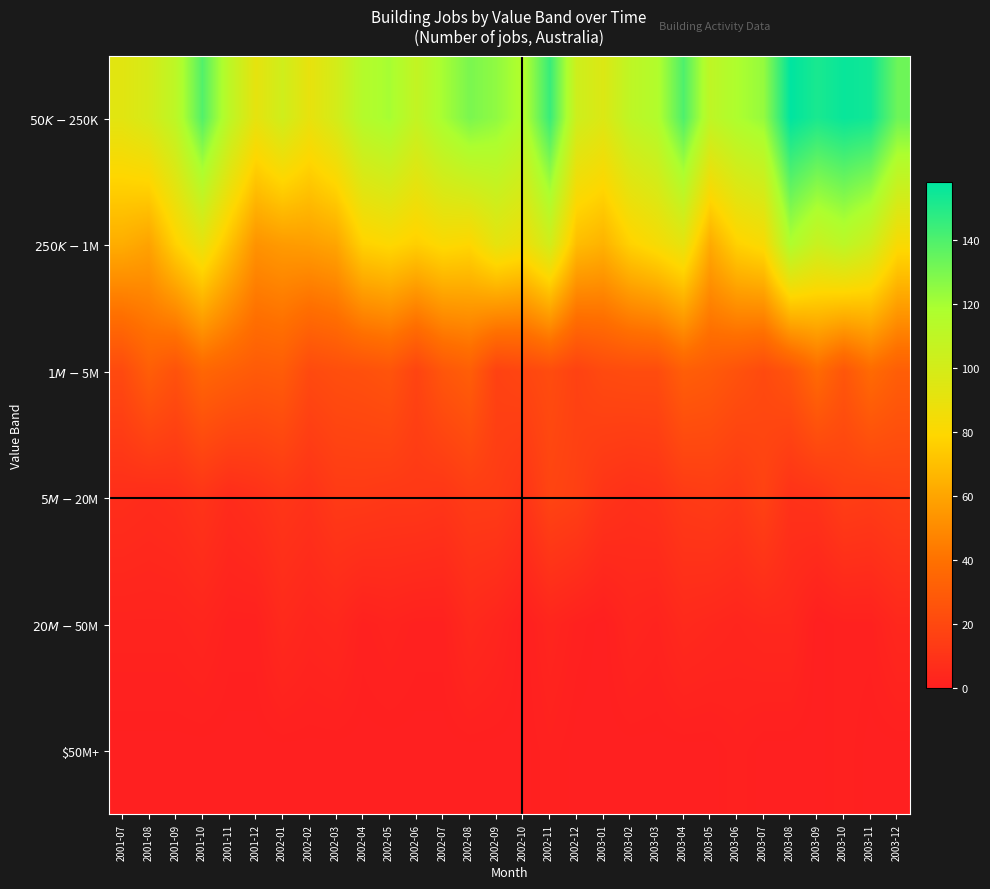

What is the maximum value shown in the chart?

158